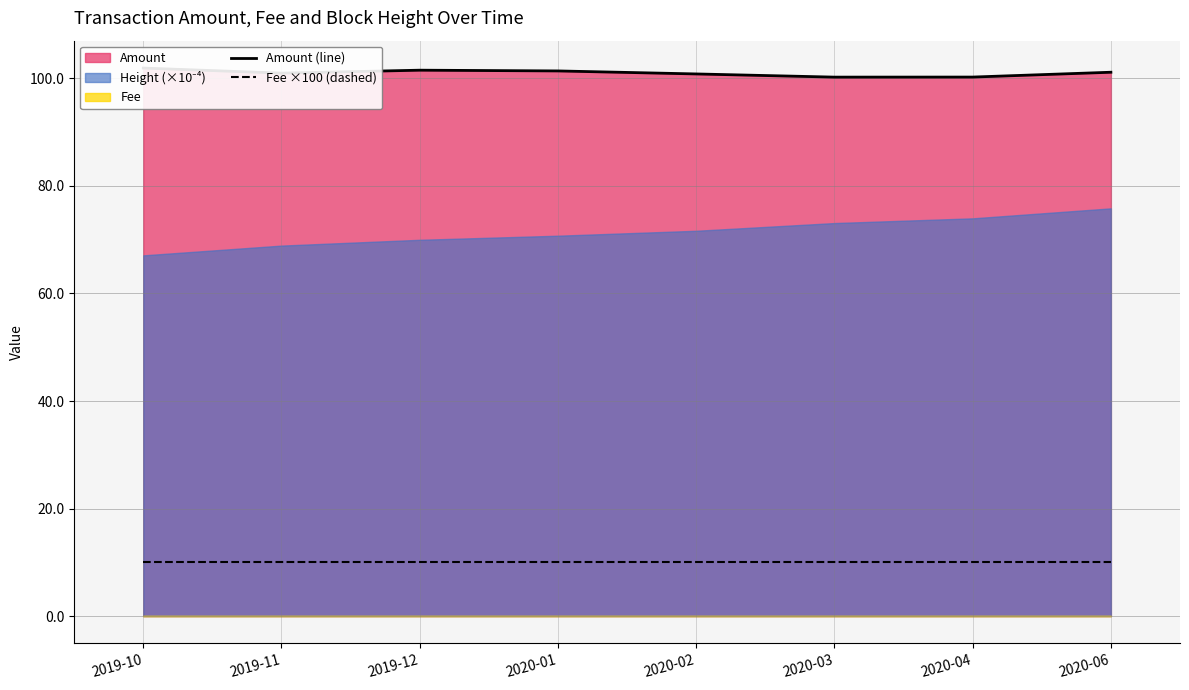

Which has a higher value, 2020-02 or 2020-04?

2020-02